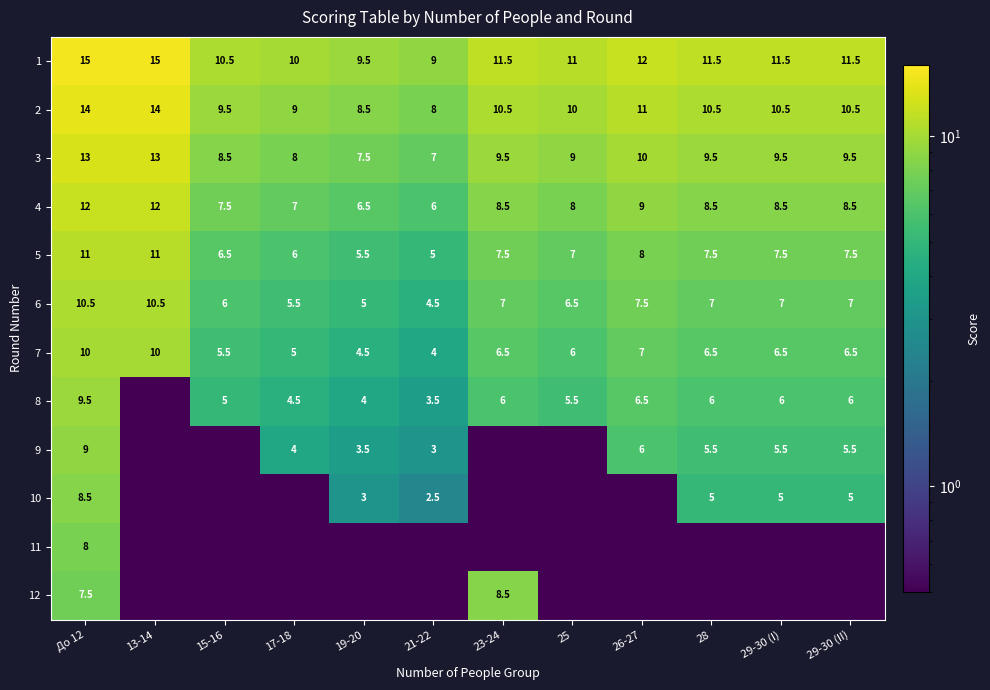

The 2 series shows 2.2 at 23-24. True or false?

False